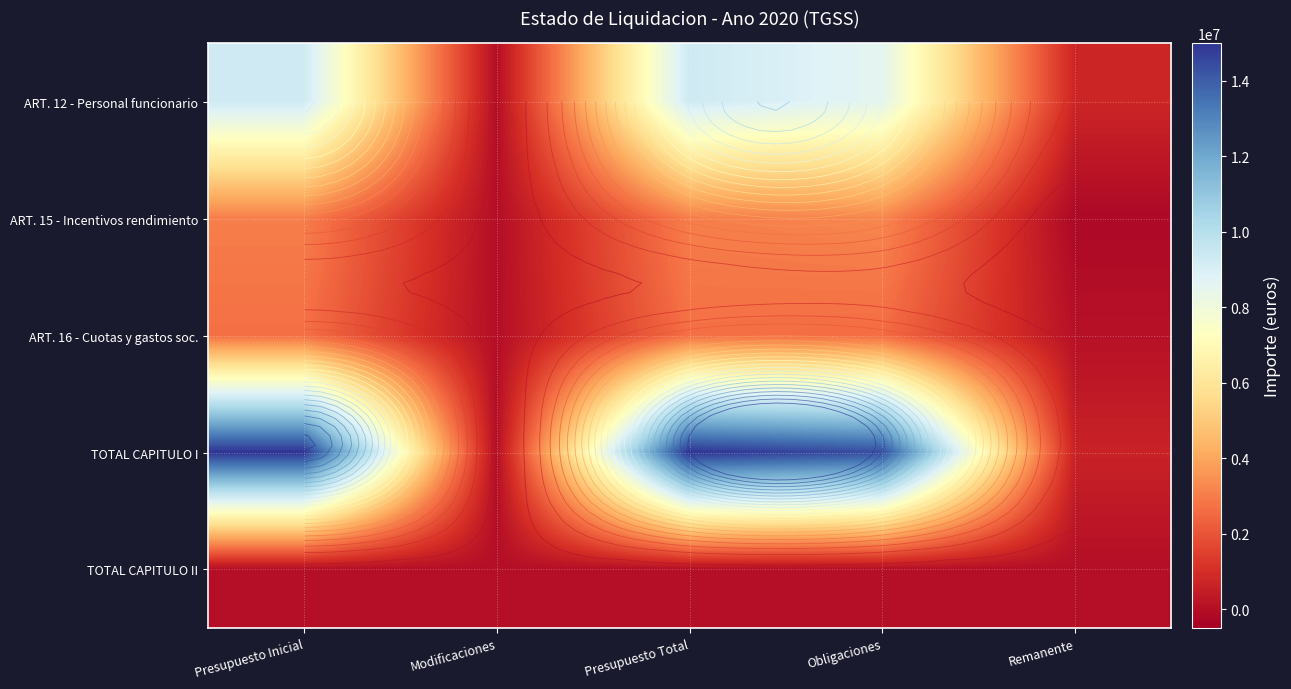

Is it true that TOTAL CAPITULO I equals 15002420.0 at Presupuesto Total?

True